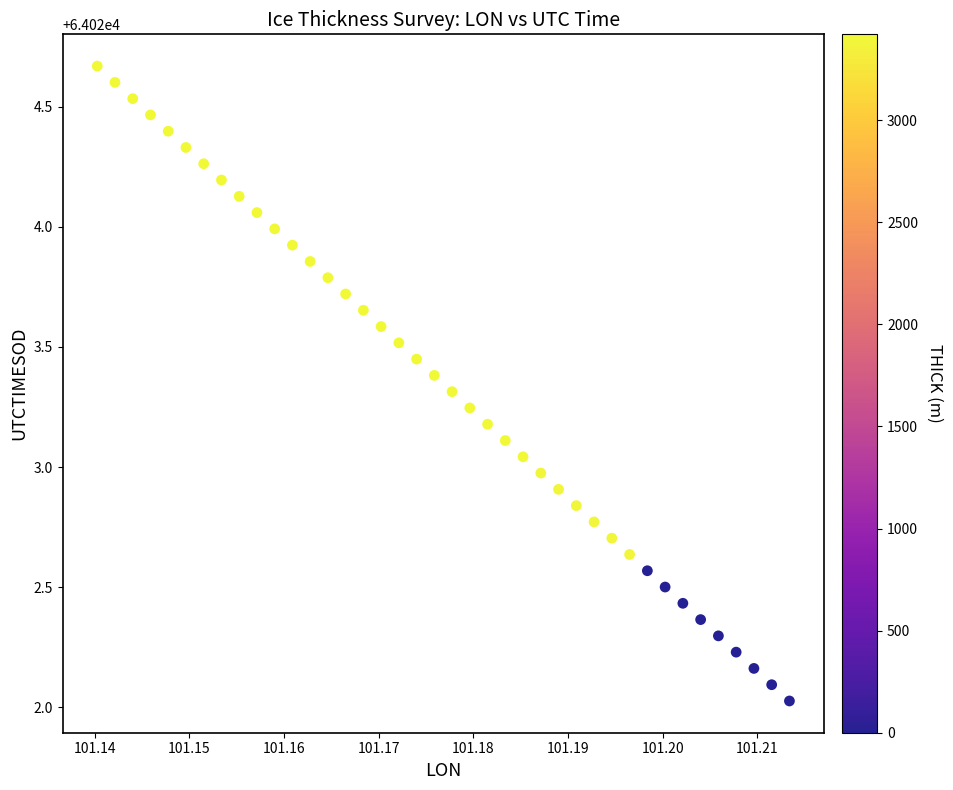

What is the range of Y values (max minus min)?

2.6